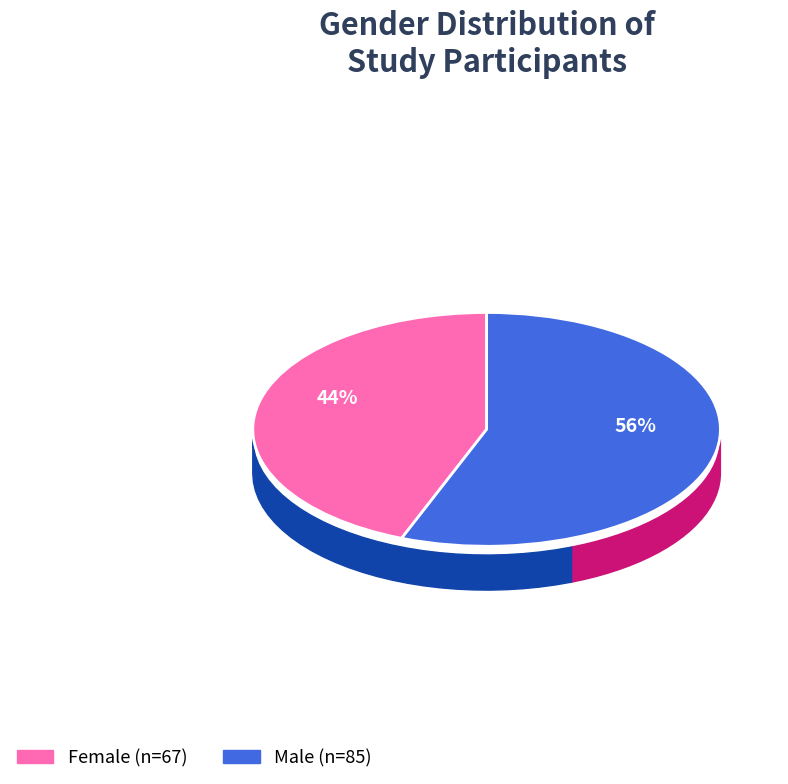

What percentage is the Male slice, to the nearest percent?

56%